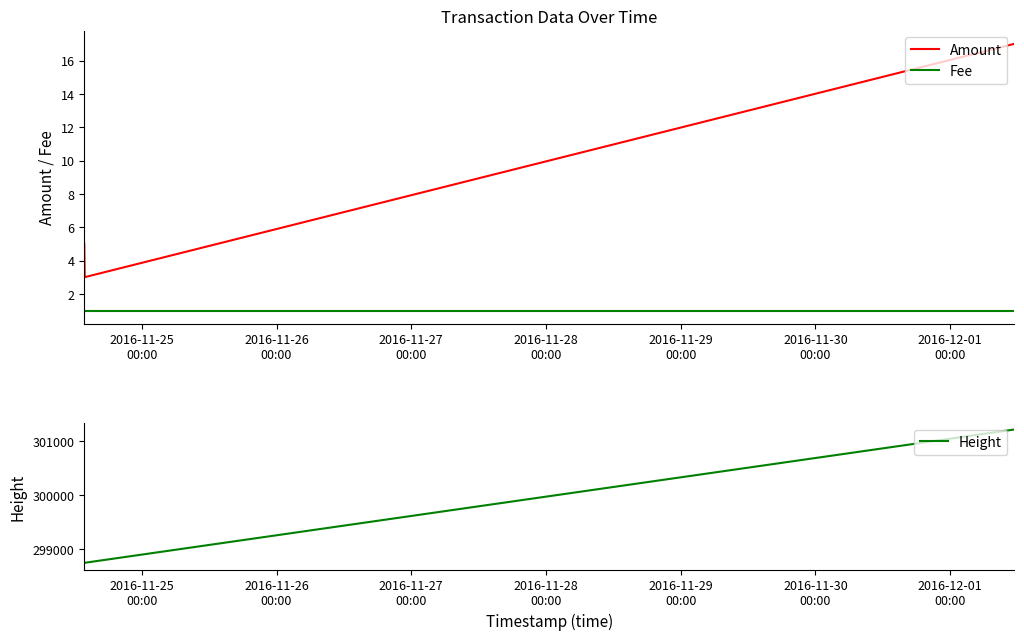

At 2016-11-28
00:00, list the series in order from smallest to largest.

Fee, Amount, Height